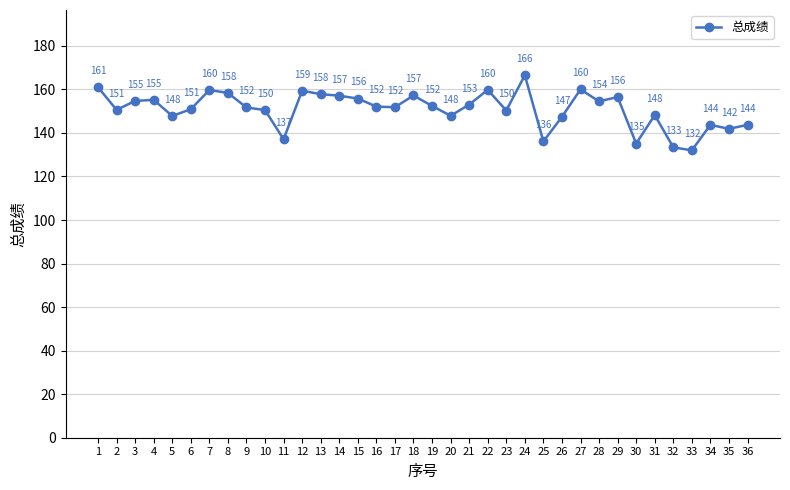

What is the difference between the values at 36 and 22?

16.1